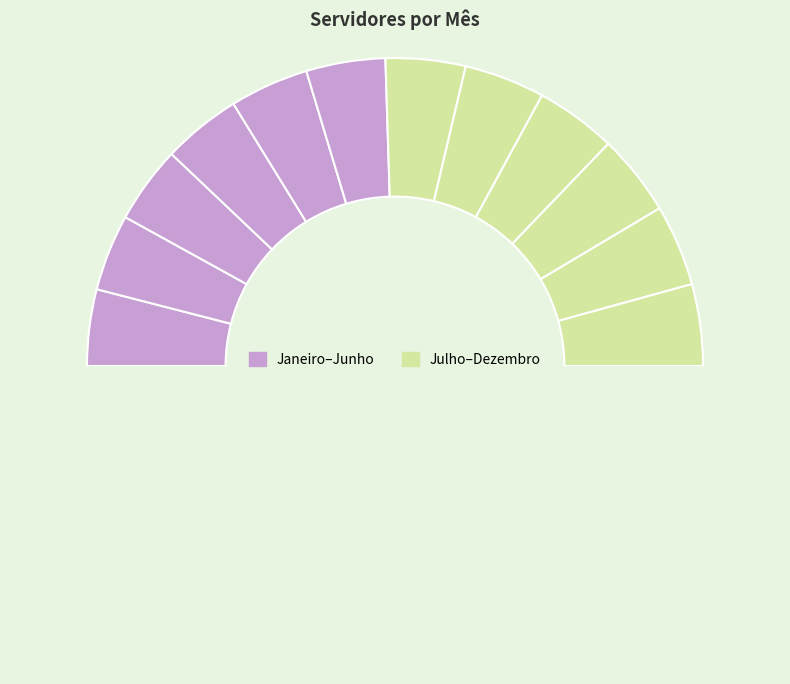

How many segments does this pie chart have?

13